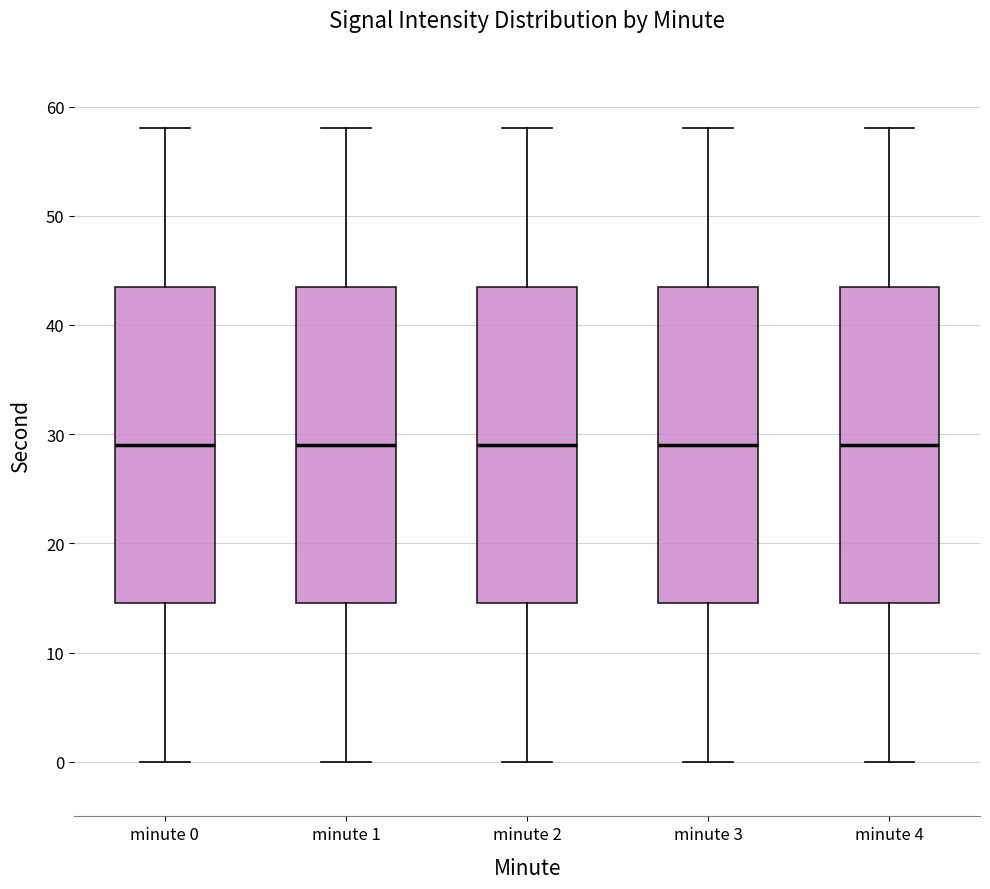

Reading left to right, transcribe this box plot: for each box, give where its median line is, the range the box spans, and where its two whiskers end, as read against the y-axis. The values are not printed on the chart, so give them approximately, as read against the axis.

minute 0: median 29, box 15 to 44, whiskers 0 to 58
minute 1: median 29, box 15 to 44, whiskers 0 to 58
minute 2: median 29, box 15 to 44, whiskers 0 to 58
minute 3: median 29, box 15 to 44, whiskers 0 to 58
minute 4: median 29, box 15 to 44, whiskers 0 to 58